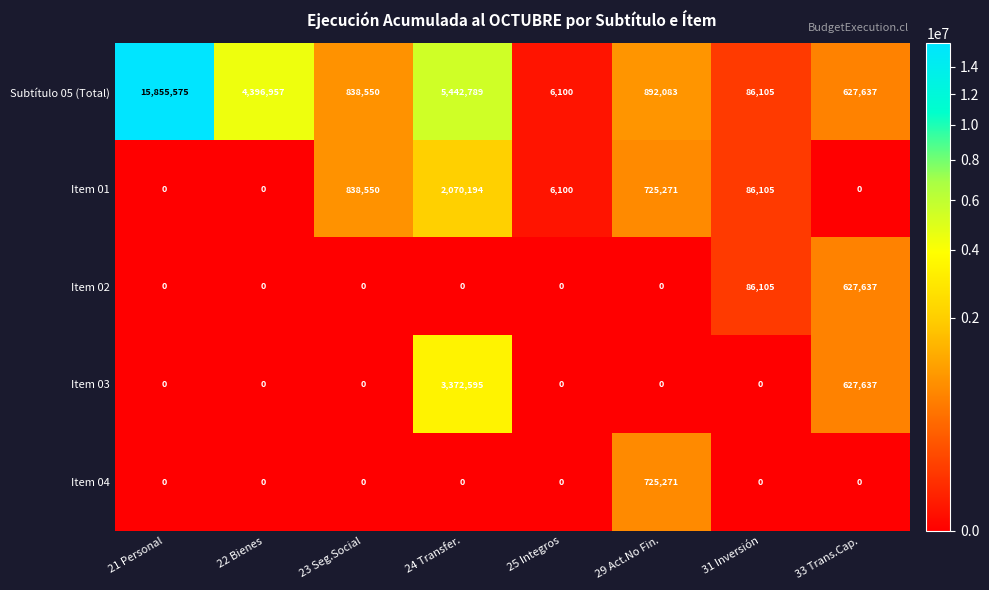

The Item 03 series shows 5989173 at 24 Transfer.. True or false?

False